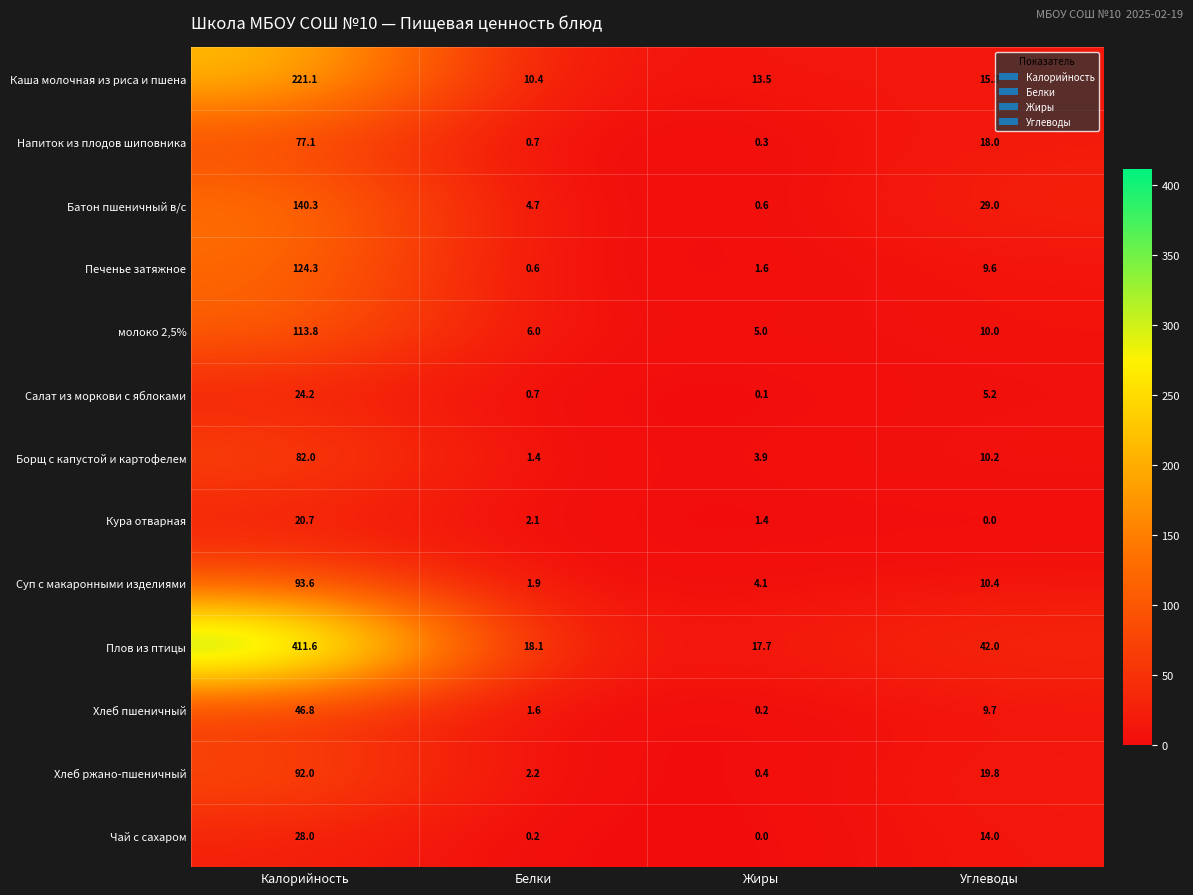

Rank the categories by Борщ с капустой и картофелем value from highest to lowest.

Калорийность, Углеводы, Жиры, Белки